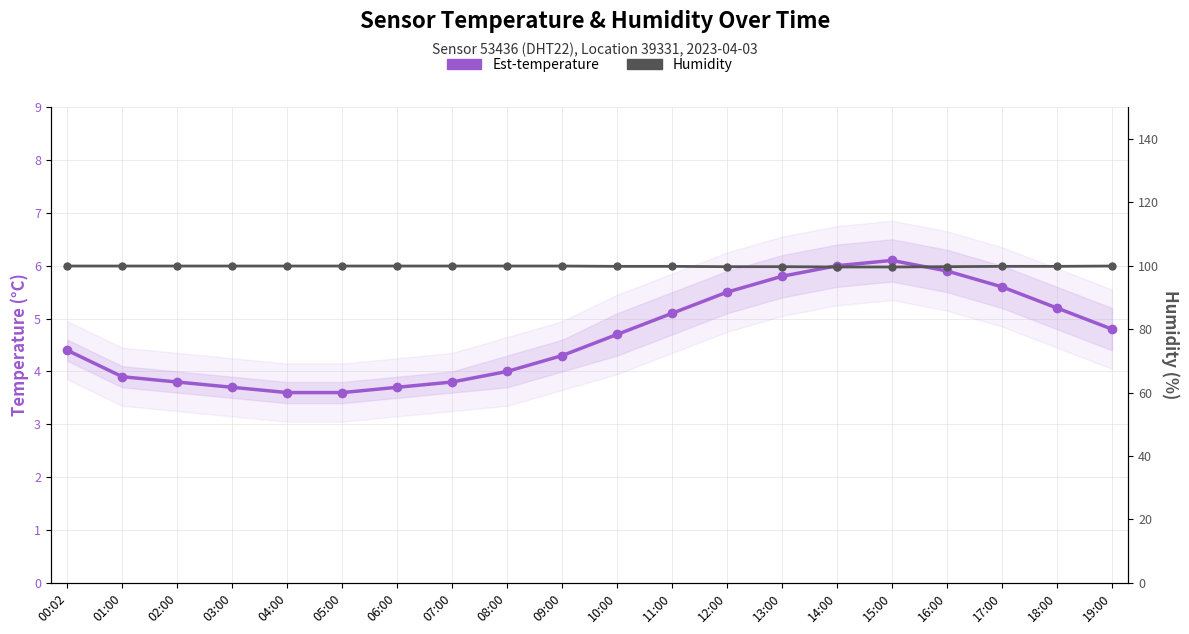

True or false: Est-temperature and Humidity cross at least once.

False